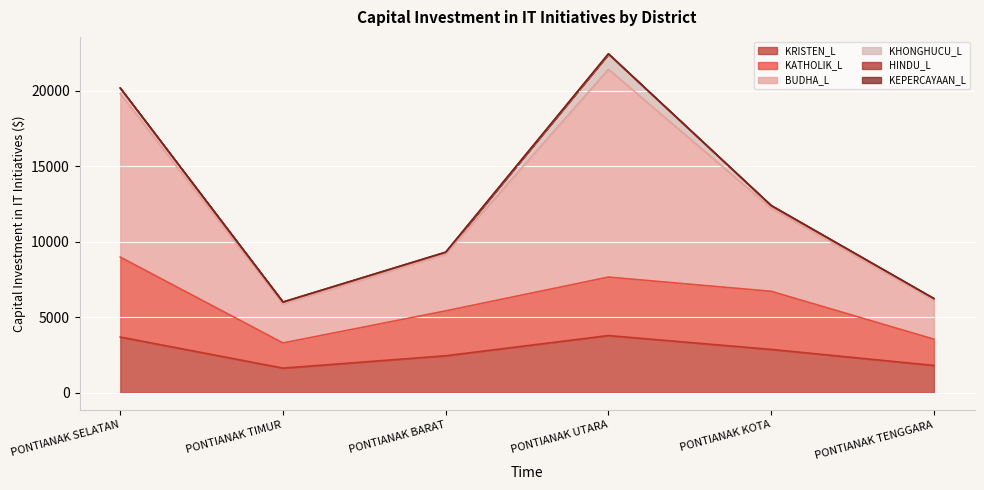

True or false: KRISTEN_L and BUDHA_L cross at least once.

False